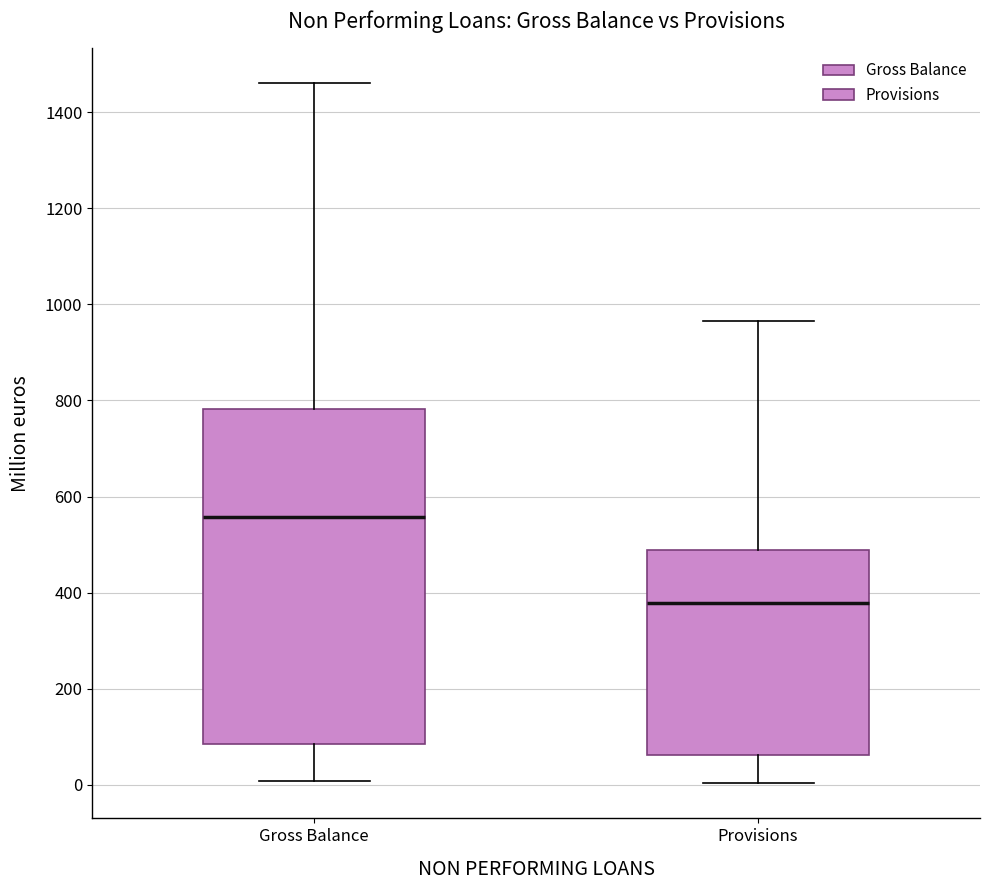

Reading left to right, read every box against the y-axis: the position of its median line, the range the box covers, and the ends of its whiskers. The values are not printed on the chart, so give them approximately, as read against the axis.

Gross Balance: median 560, box 80 to 780, whiskers 0 to 1460
Provisions: median 380, box 60 to 480, whiskers 0 to 960